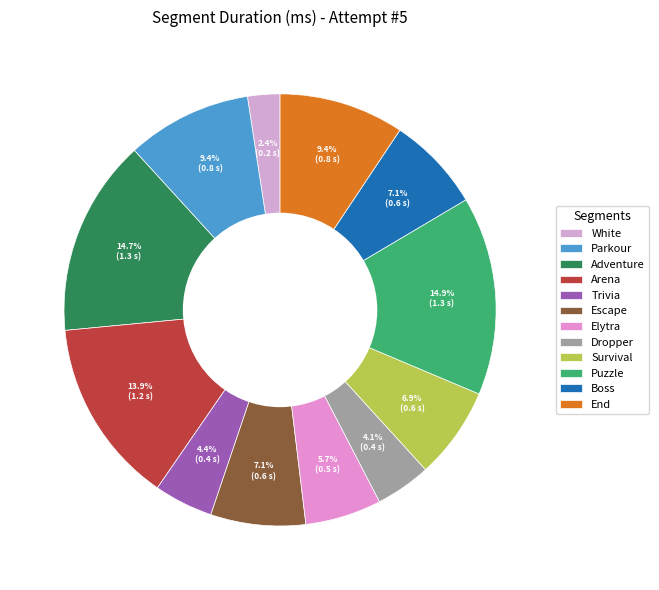

To the nearest percent, what is the combined percentage of Escape and Puzzle?

22%